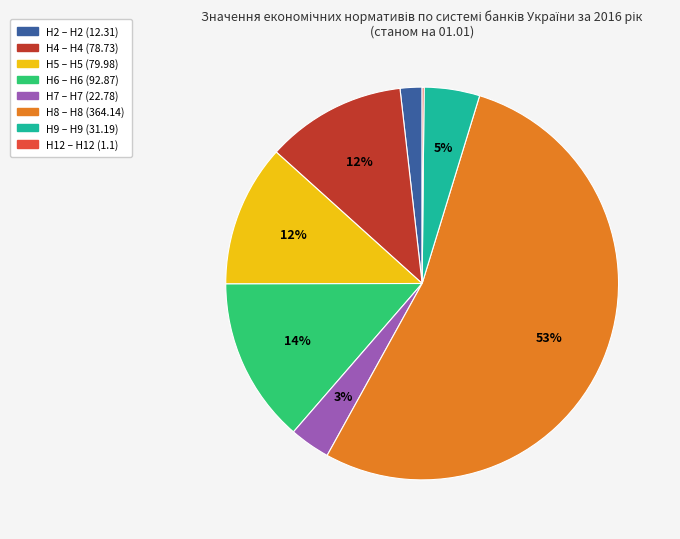

Is there a majority slice in this chart?

Yes